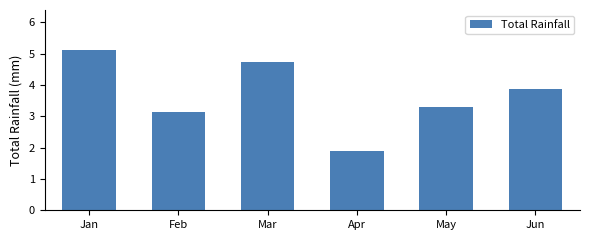

Reading left to right, what are all the values shown in this chart?

Jan=5.1	Feb=3.1	Mar=4.7	Apr=1.9	May=3.3	Jun=3.9